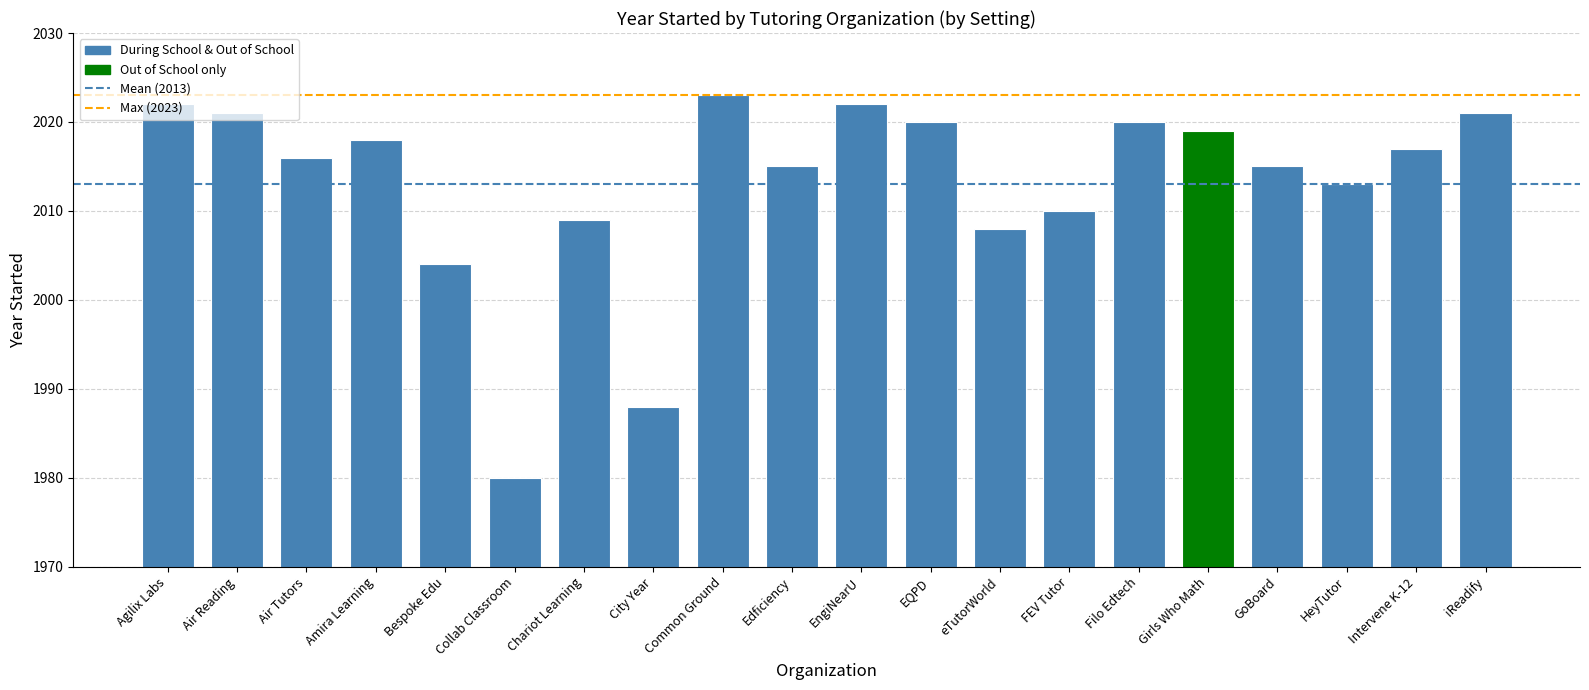

What is the difference between the values at Bespoke Edu and HeyTutor?

9